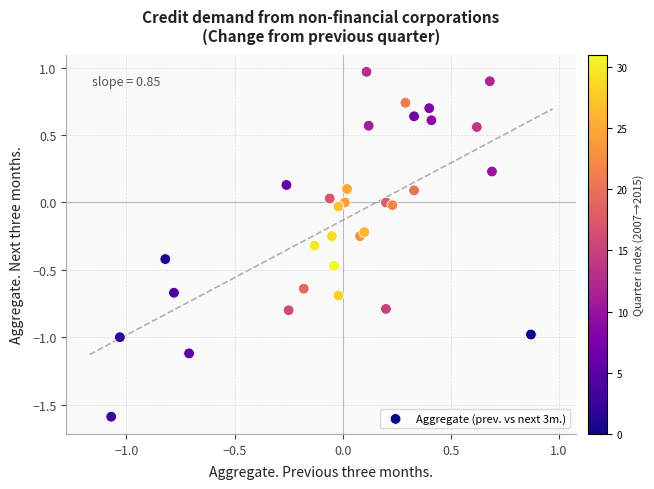

What is the range of X values (max minus min)?

1.9